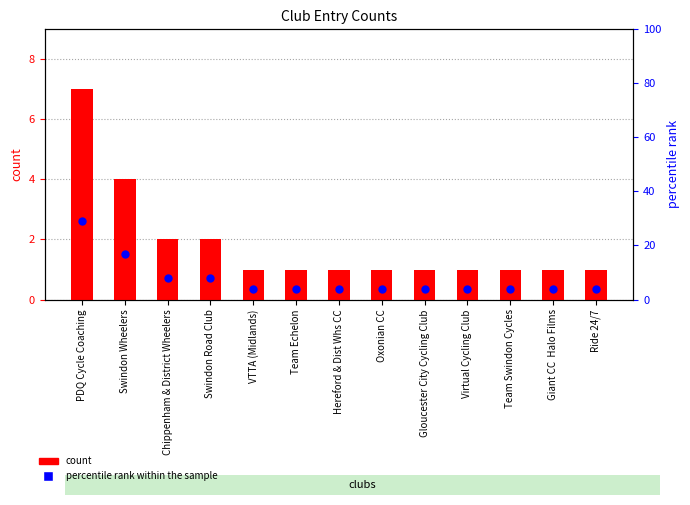

At which category is the sum across all series the highest?

PDQ Cycle Coaching